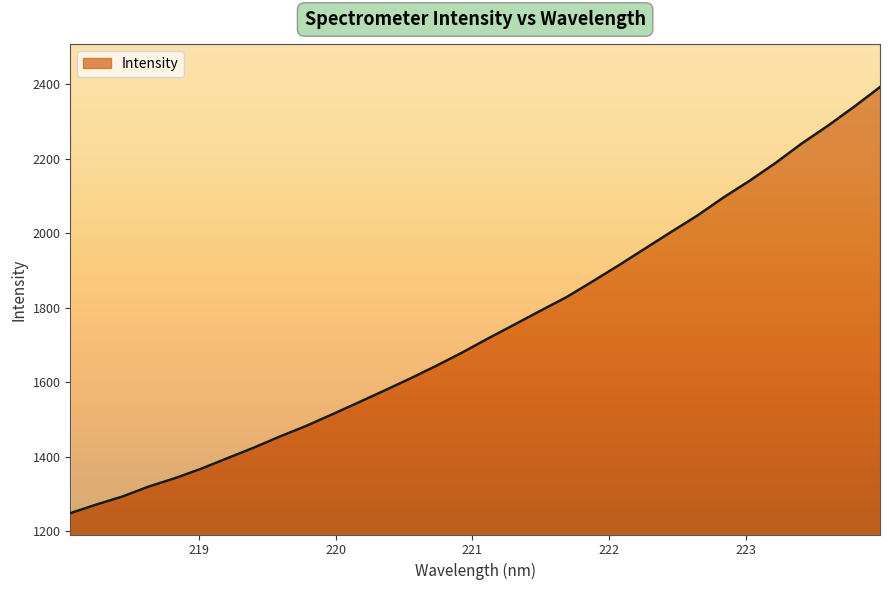

What is the value of the 9th point from the left?

1453.9